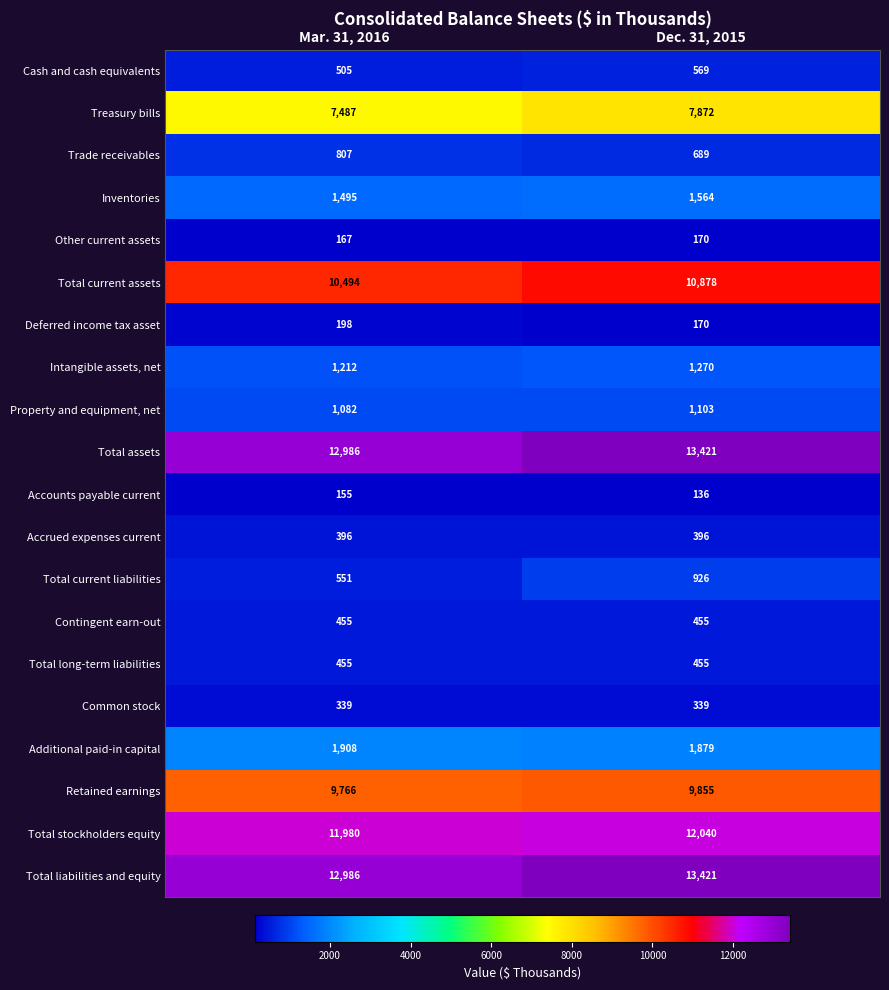

At which category is the sum across all series the highest?

Dec. 31, 2015